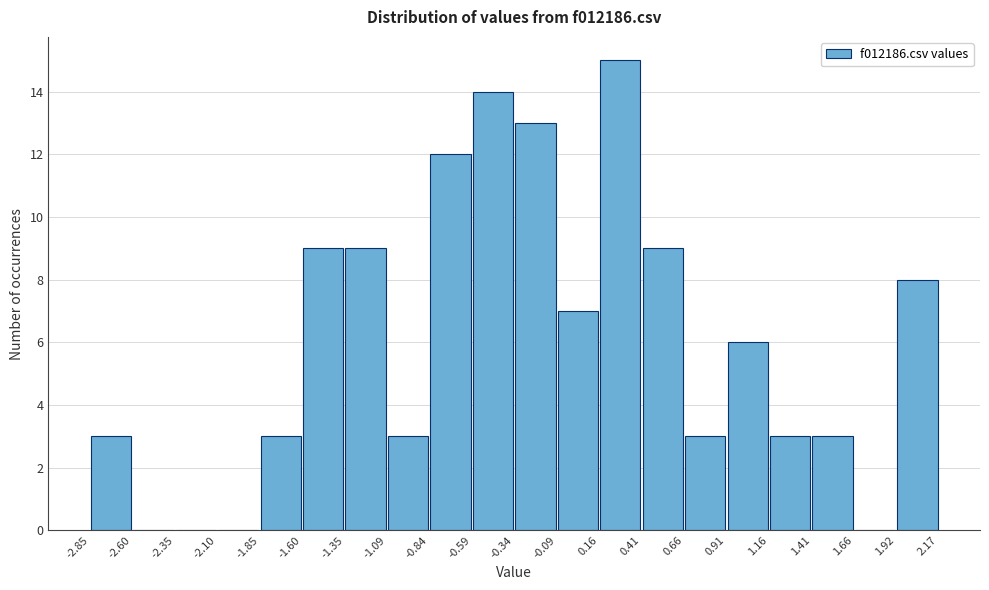

Reading left to right, list every bar in this chart as the range it spans on the x-axis followed by its height. The values are not printed on the chart, so give them approximately, as read against the axis.

-2.85 to -2.60: 3
-2.60 to -2.35: 0
-2.35 to -2.10: 0
-2.10 to -1.85: 0
-1.85 to -1.60: 3
-1.60 to -1.35: 9
-1.35 to -1.09: 9
-1.09 to -0.84: 3
-0.84 to -0.59: 12
-0.59 to -0.34: 14
-0.34 to -0.09: 13
-0.09 to 0.16: 7
0.16 to 0.41: 15
0.41 to 0.66: 9
0.66 to 0.91: 3
0.91 to 1.16: 6
1.16 to 1.41: 3
1.41 to 1.66: 3
1.66 to 1.92: 0
1.92 to 2.17: 8